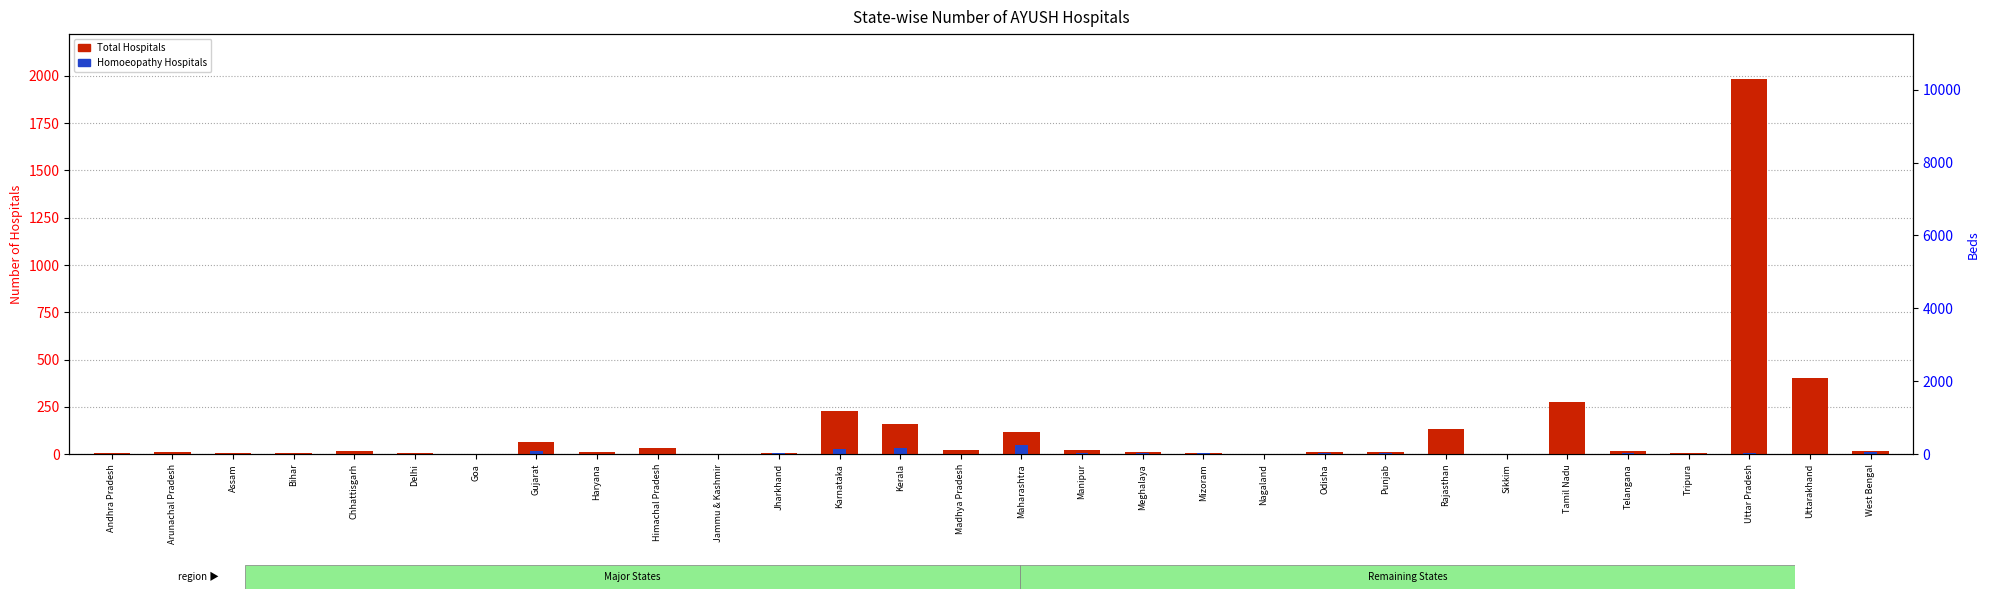

Is it true that Total Hospitals equals 4 at Assam?

True